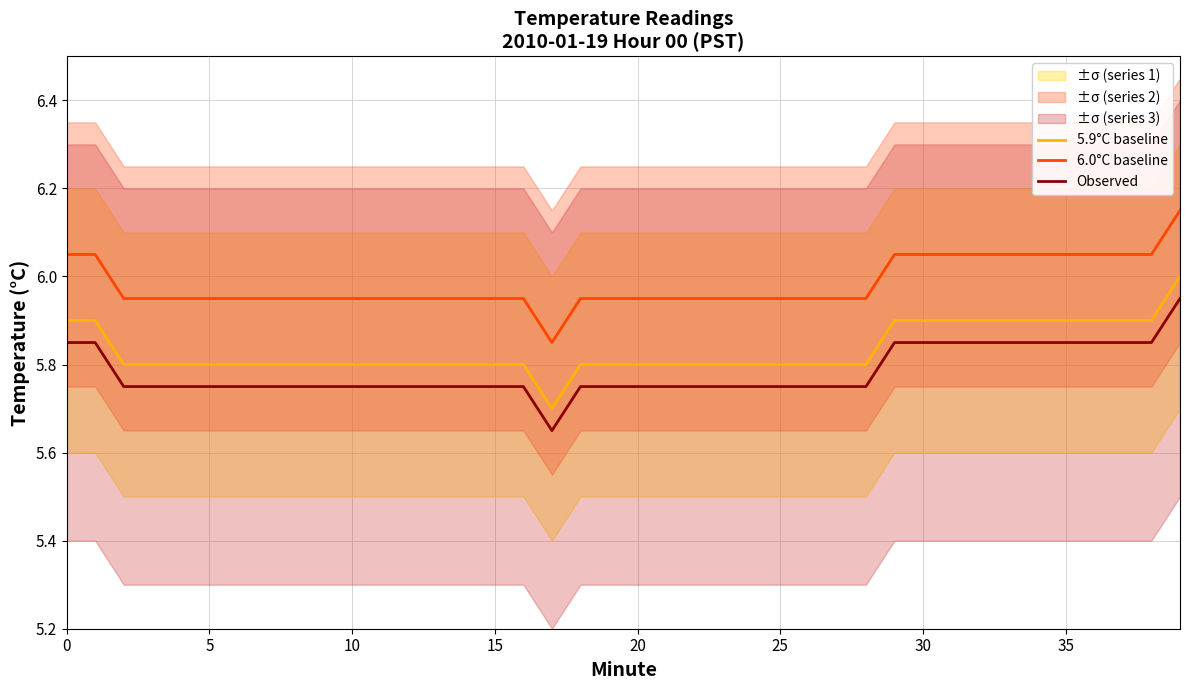

True or false: Observed and 6.0°C baseline intersect in this chart.

False